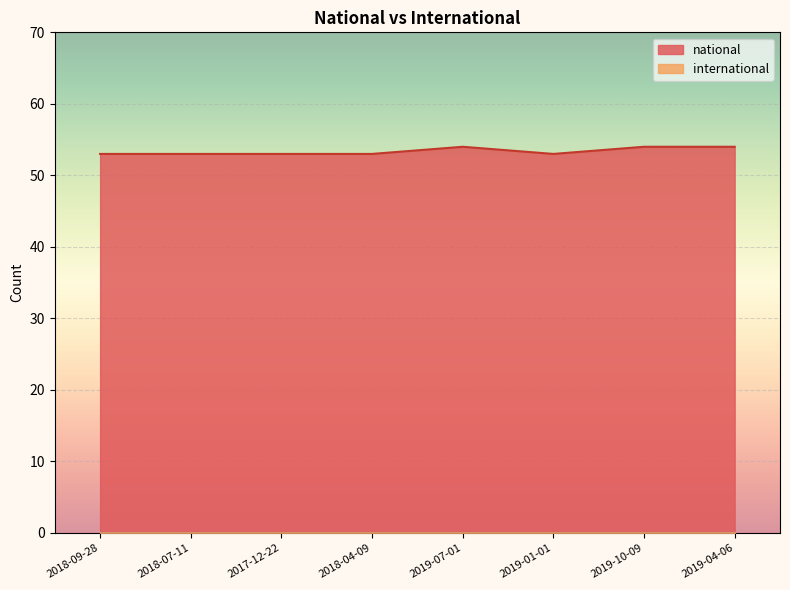

List the labels in order of value, smallest first.

2018-09-28, 2018-07-11, 2017-12-22, 2018-04-09, 2019-01-01, 2019-07-01, 2019-10-09, 2019-04-06